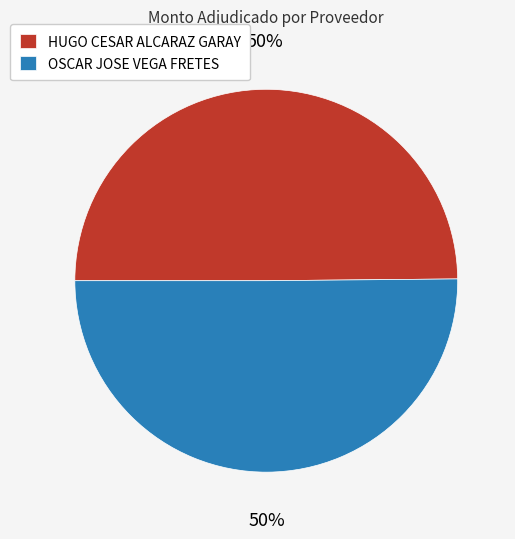

To the nearest percent, what is the average slice percentage?

50%